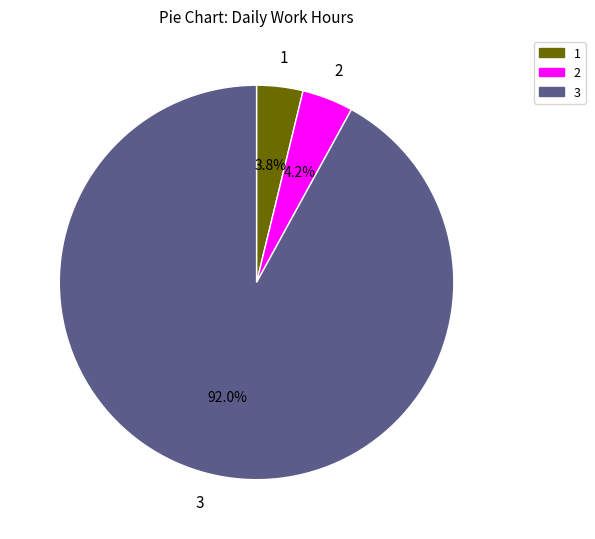

Is the sum of 1 and 3 greater than half?

Yes